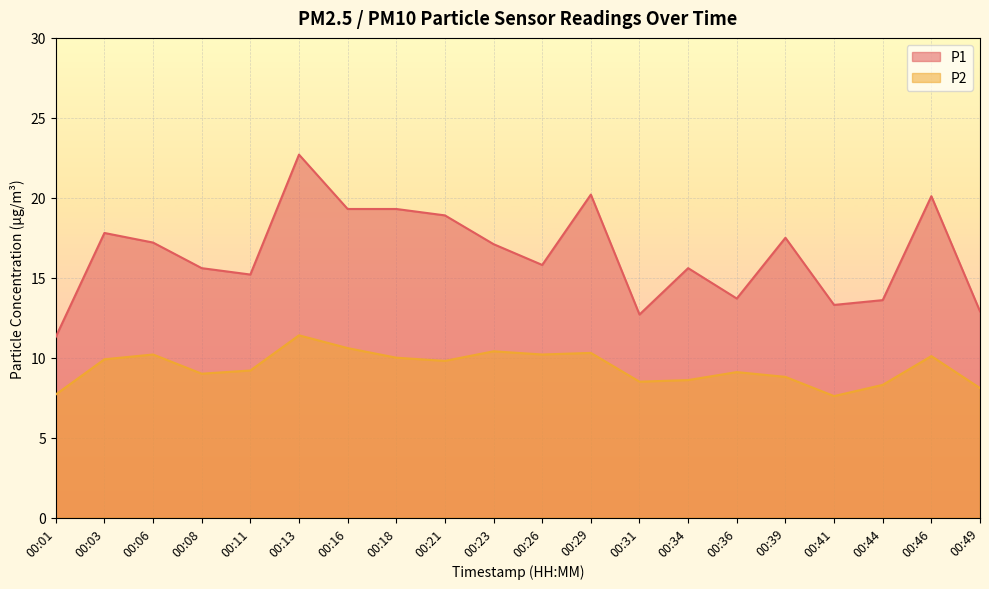

Reading right to left, list all the values displayed in this chart.

P1: 00:49=12.9	00:46=20.1	00:44=13.6	00:41=13.3	00:39=17.5	00:36=13.7	00:34=15.6	00:31=12.7	00:29=20.2	00:26=15.8	00:23=17.1	00:21=18.9	00:18=19.3	00:16=19.3	00:13=22.7	00:11=15.2	00:08=15.6	00:06=17.2	00:03=17.8	00:01=11.3
P2: 00:49=8.1	00:46=10.1	00:44=8.3	00:41=7.6	00:39=8.8	00:36=9.1	00:34=8.6	00:31=8.5	00:29=10.3	00:26=10.2	00:23=10.4	00:21=9.8	00:18=10.0	00:16=10.6	00:13=11.4	00:11=9.2	00:08=9.0	00:06=10.2	00:03=9.9	00:01=7.7